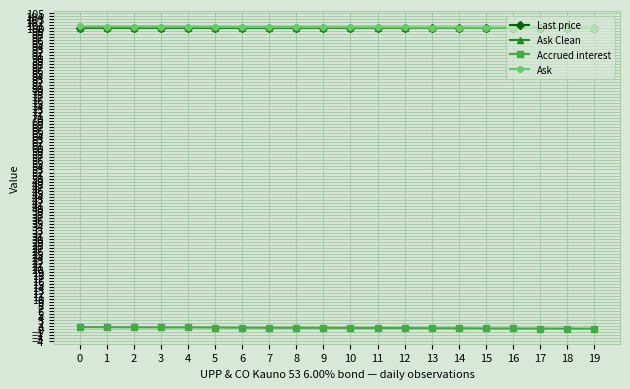

True or false: Last price and Accrued interest intersect in this chart.

False